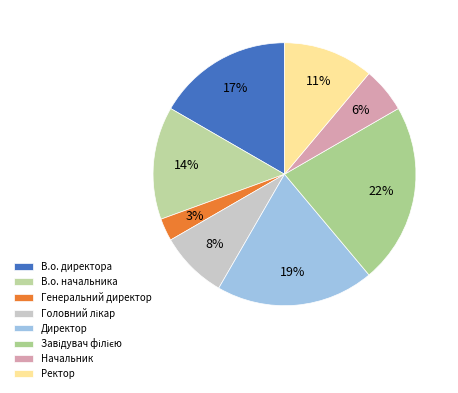

How many slices are in this pie chart?

8